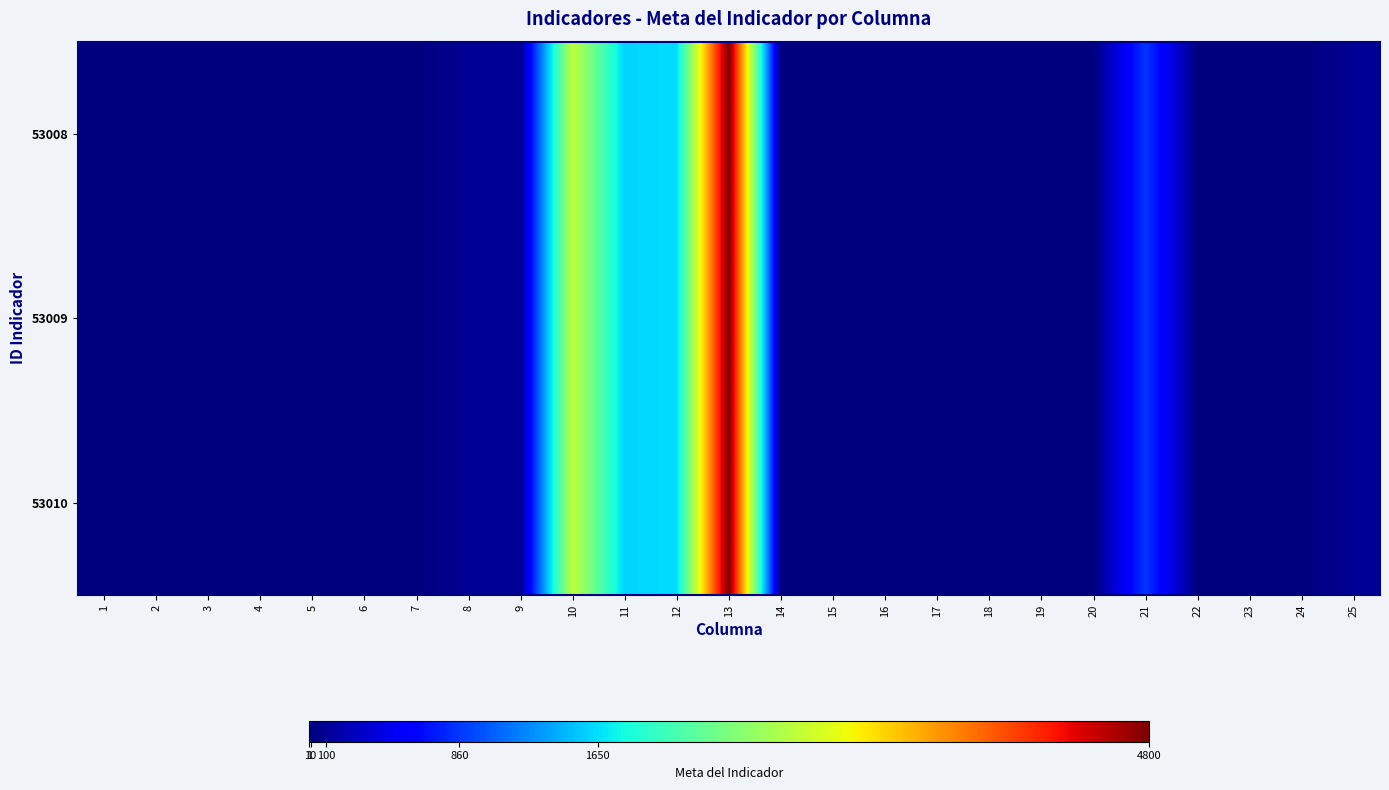

Which has a higher value, 24 or 1?

1